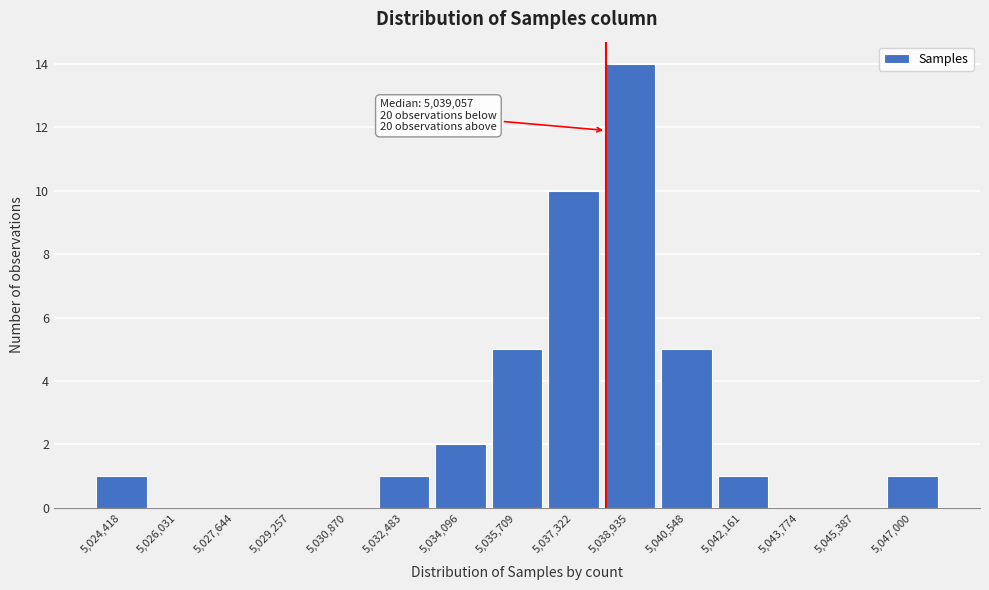

Reading left to right, what are all the values shown in this chart?

5,024,418=1	5,026,031=0	5,027,644=0	5,029,257=0	5,030,870=0	5,032,483=1	5,034,096=2	5,035,709=5	5,037,322=10	5,038,935=14	5,040,548=5	5,042,161=1	5,043,774=0	5,045,387=0	5,047,000=1